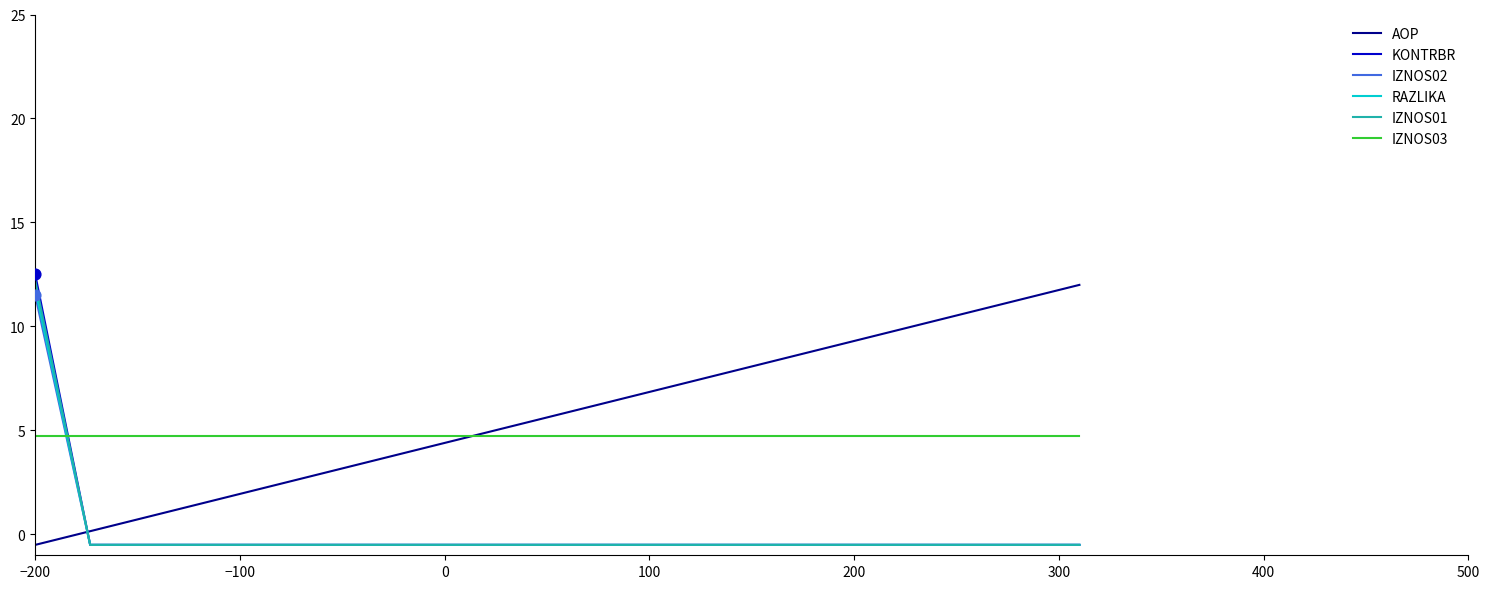

Which series has the largest total across all categories?

AOP